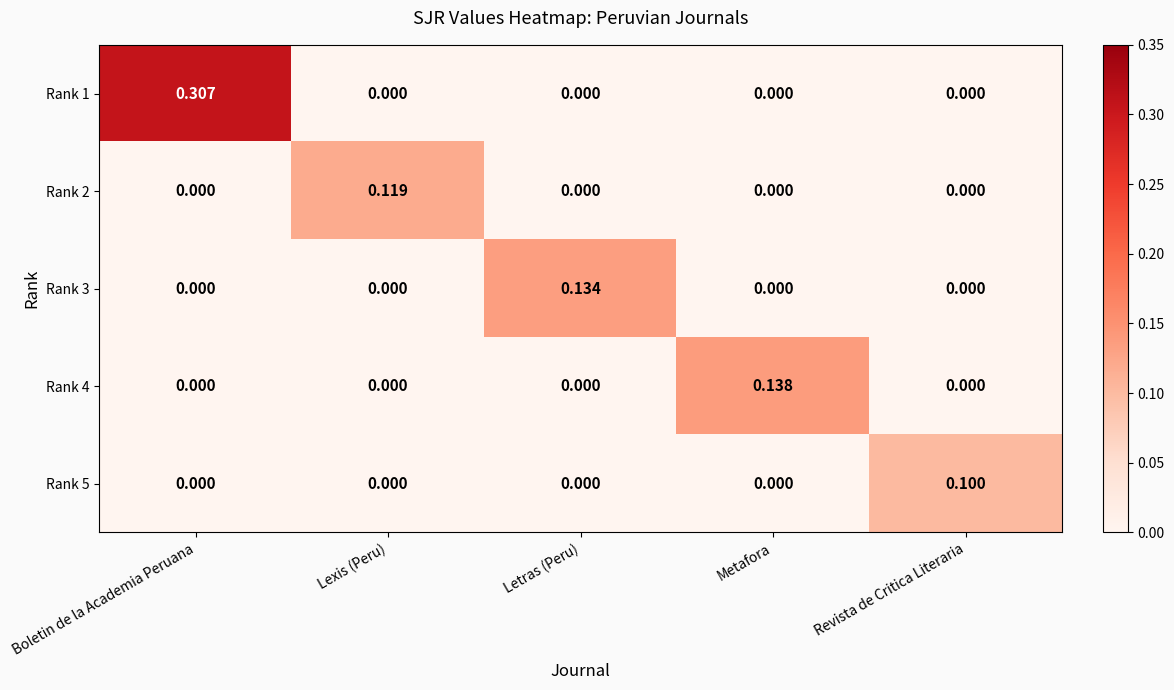

Between Boletin de la Academia Peruana and Revista de Critica Literaria, which series saw the biggest shift?

Rank 1